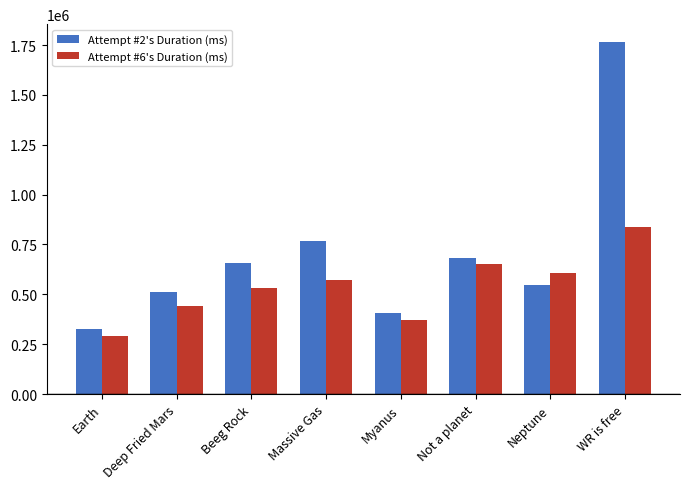

What is the sum of all Attempt #6's Duration (ms) values?

4305930